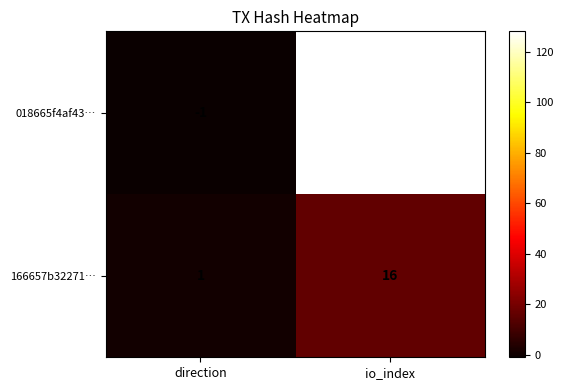

Which label corresponds to the smallest value in the chart?

direction